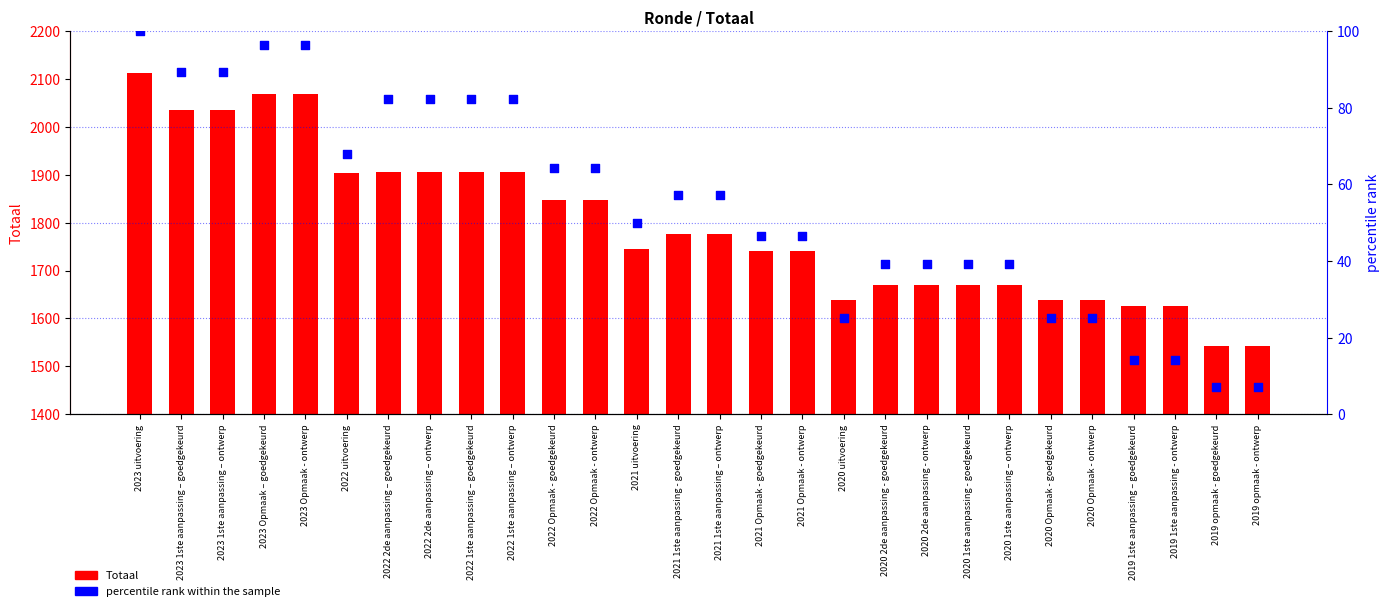

Which series contains the highest Y value?

Totaal